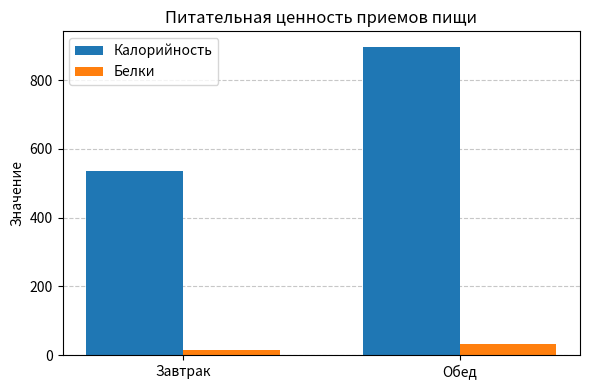

What is the minimum value for Белки?

15.4